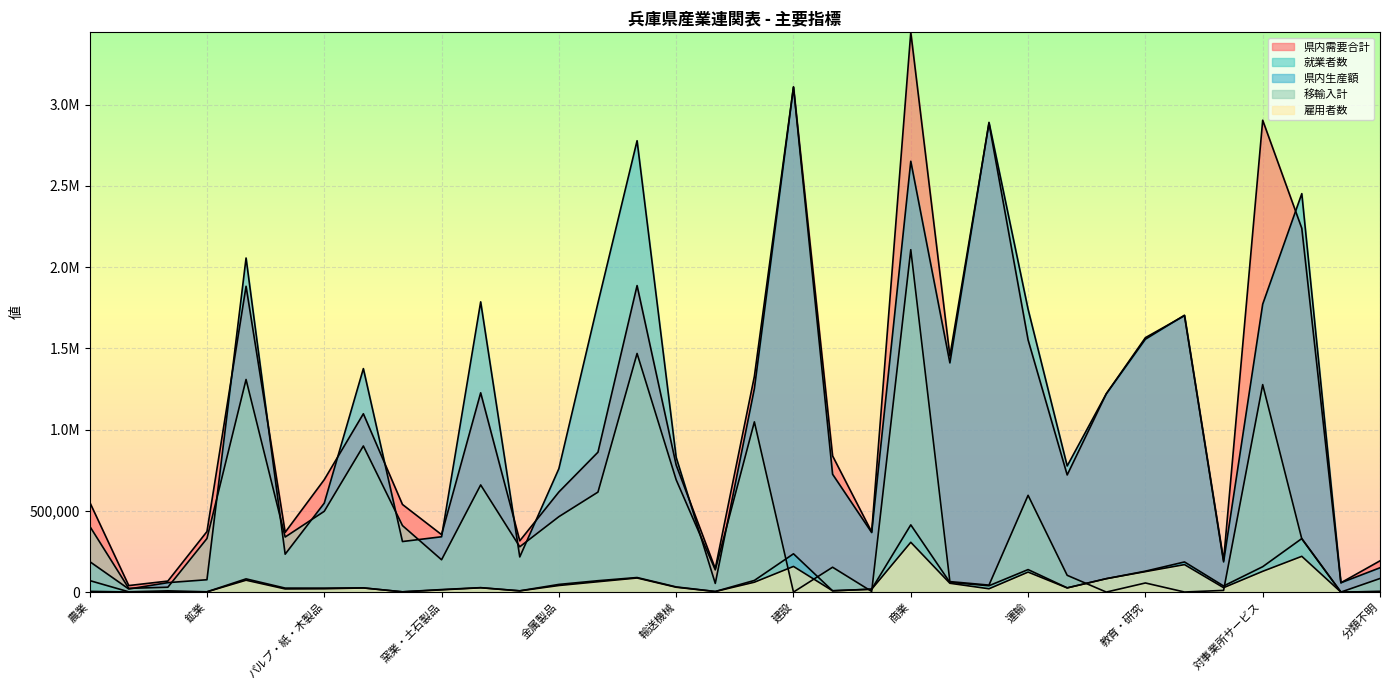

At which category does 就業者数 reach its first local peak?

漁業